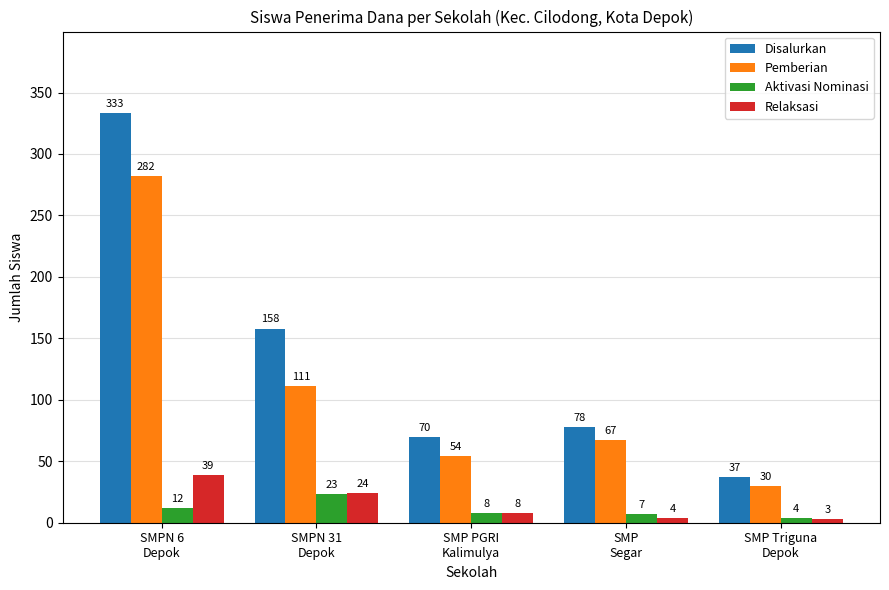

Where is Pemberian nearest to the value 156?

SMPN 31
Depok